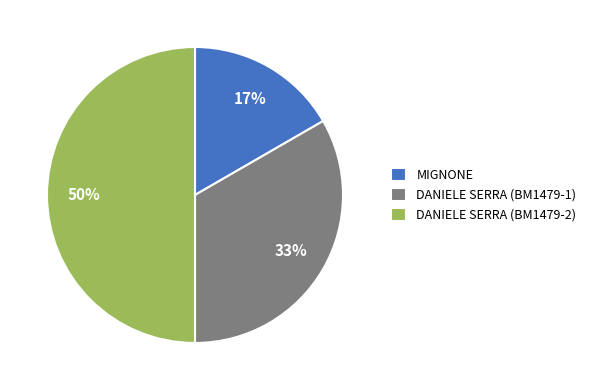

How many segments does this pie chart have?

3